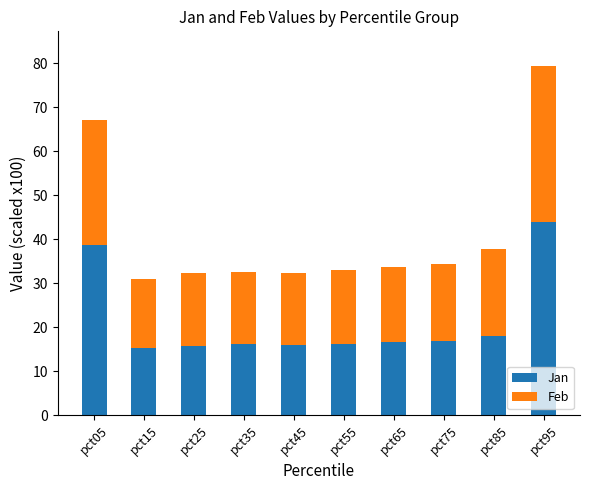

What is the sum of the Jan values at pct95 and pct35?

60.1